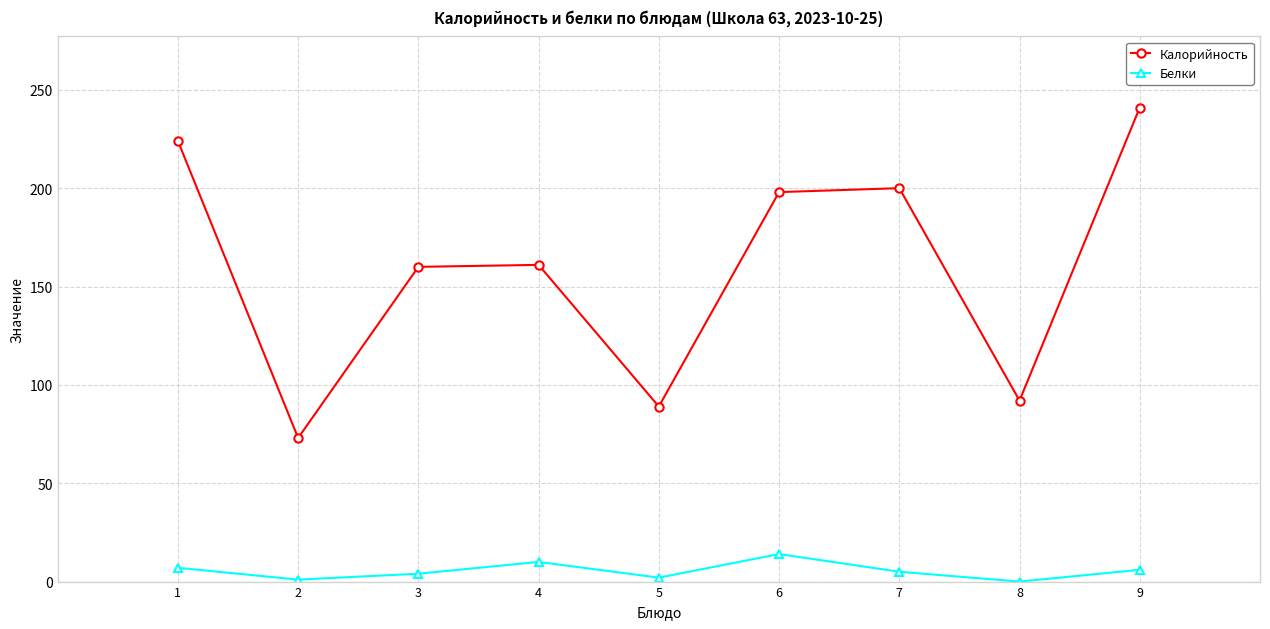

Rank the series by their maximum value, from lowest to highest.

Белки, Калорийность